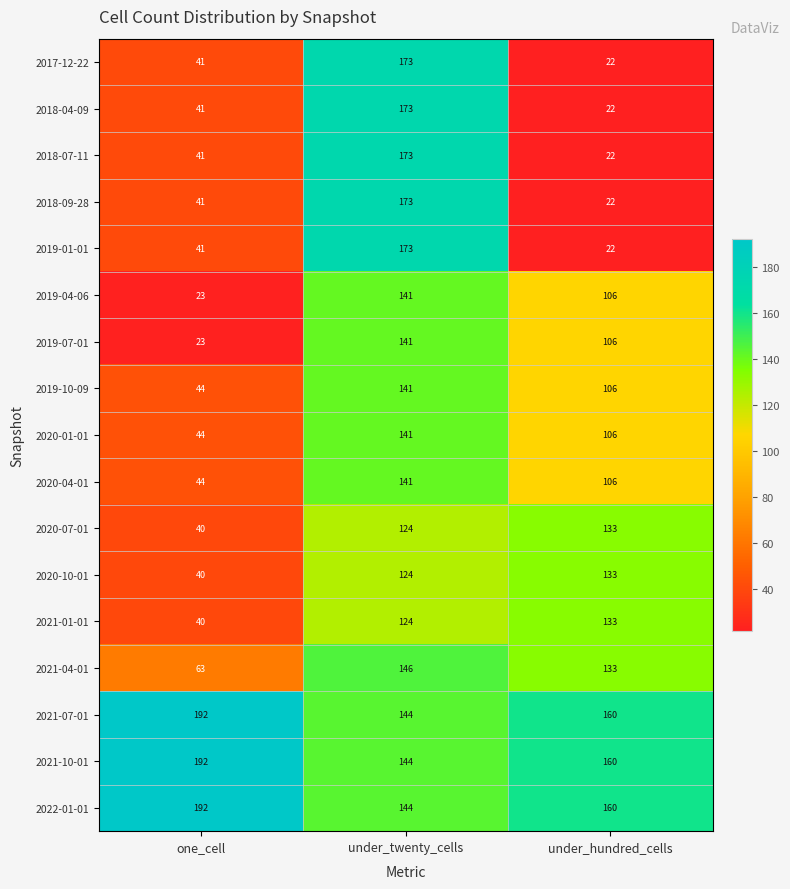

What is the average value of the 2022-01-01 series?

165